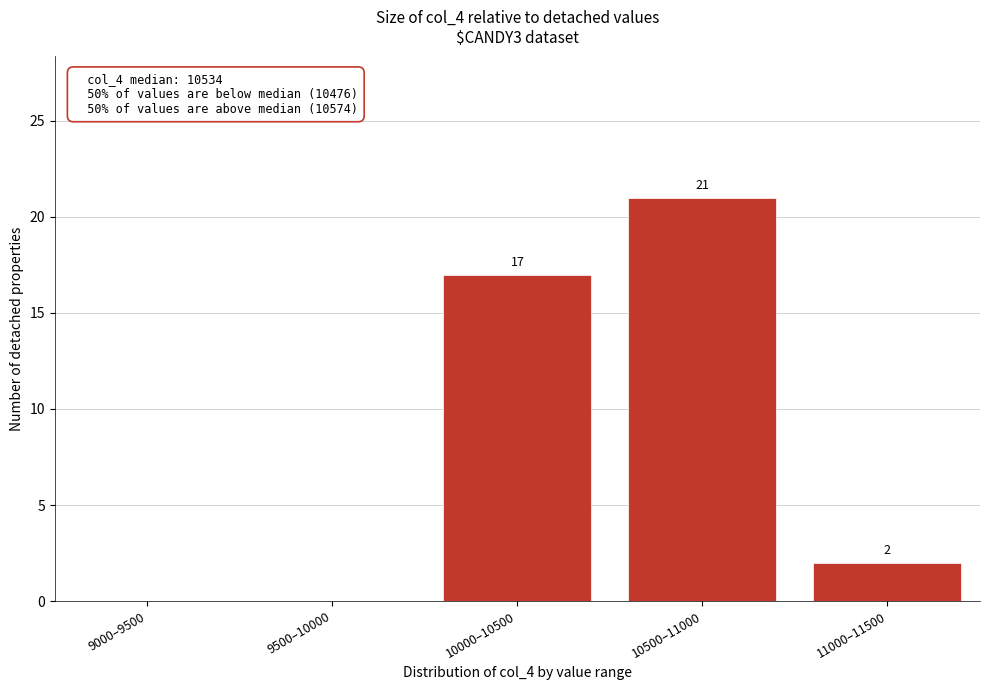

Reading left to right, transcribe all the data shown in this chart.

9000–9500=0	9500–10000=0	10000–10500=17	10500–11000=21	11000–11500=2